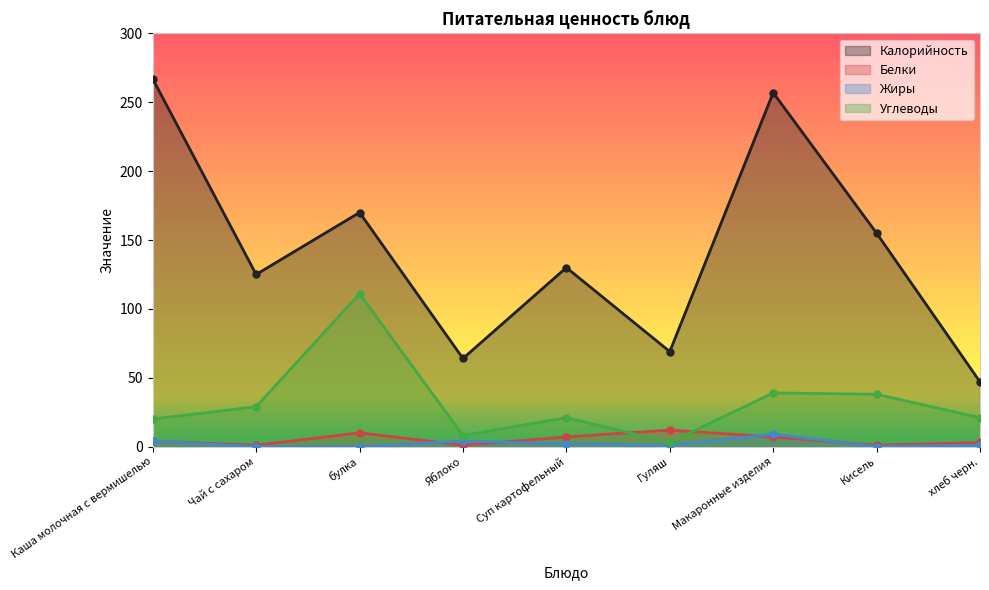

Does the chart display data point markers on the line(s)?

Yes